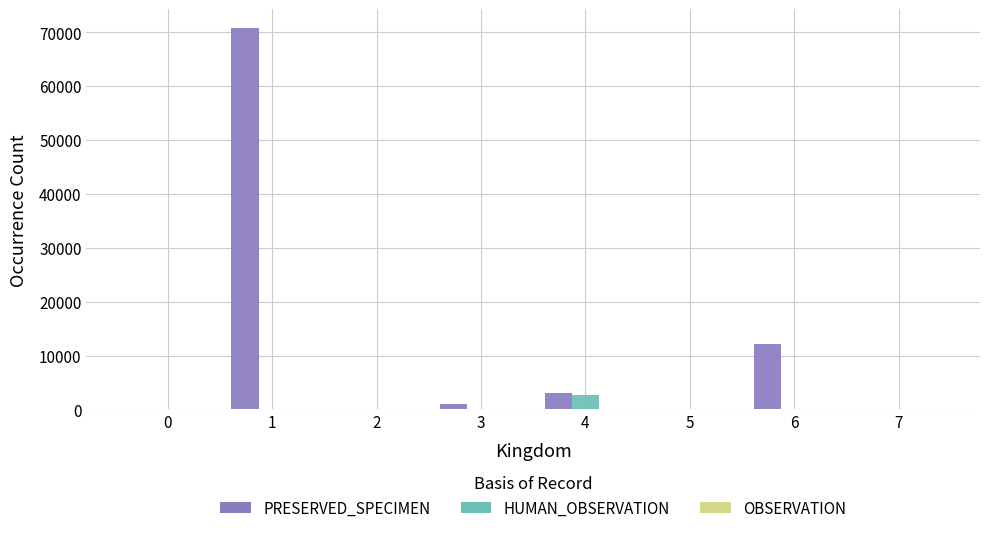

Which series changed the most between 0 and 1?

PRESERVED_SPECIMEN